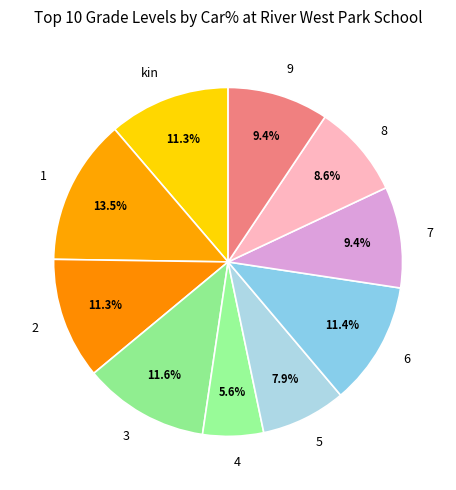

What is the ratio of the value at 4 to the value at 2?

0.5